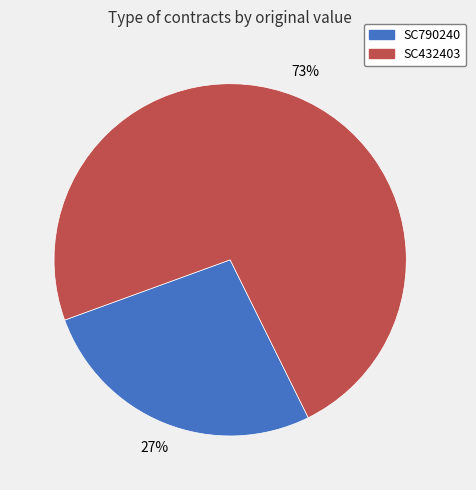

How many segments does this pie chart have?

2